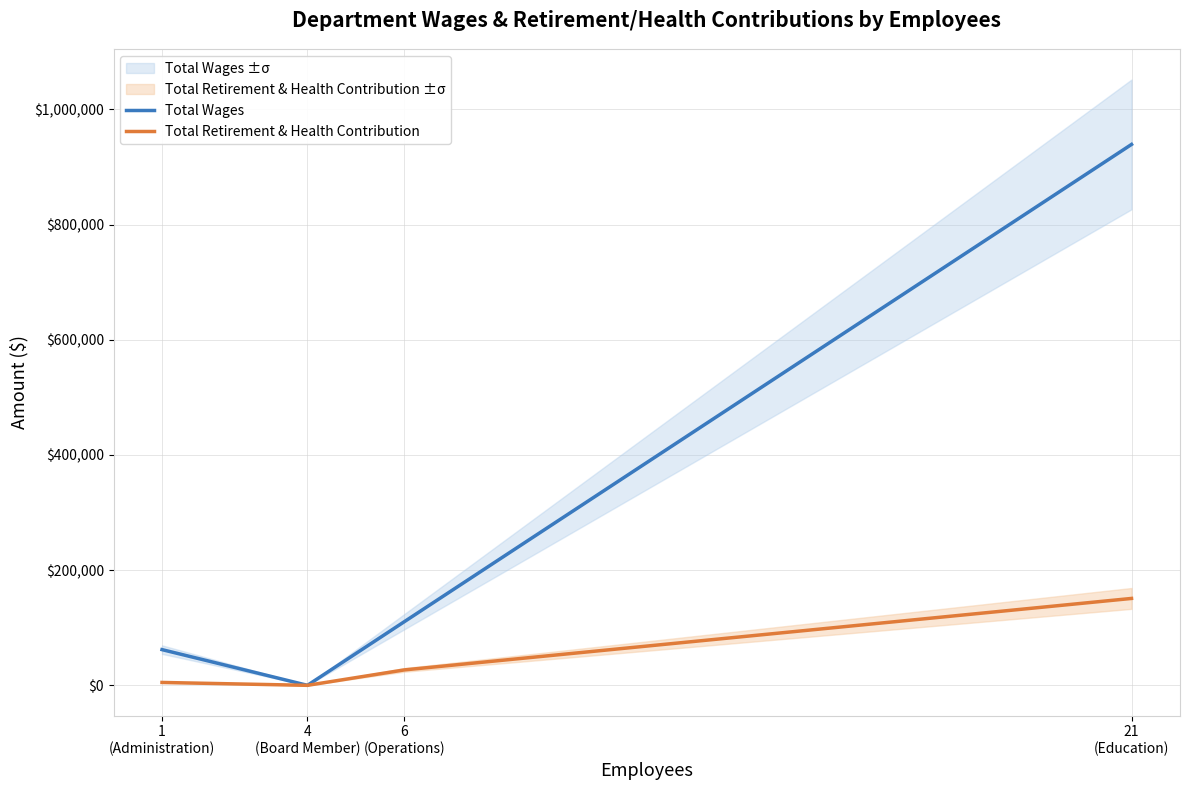

What is the label of the 3rd point from the left?

6
(Operations)